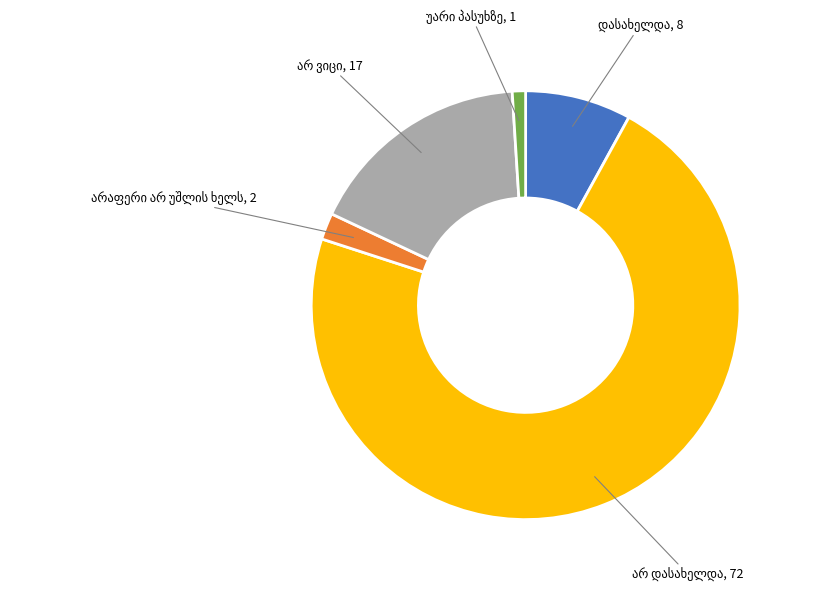

Is there any slice that represents more than half of the pie?

Yes